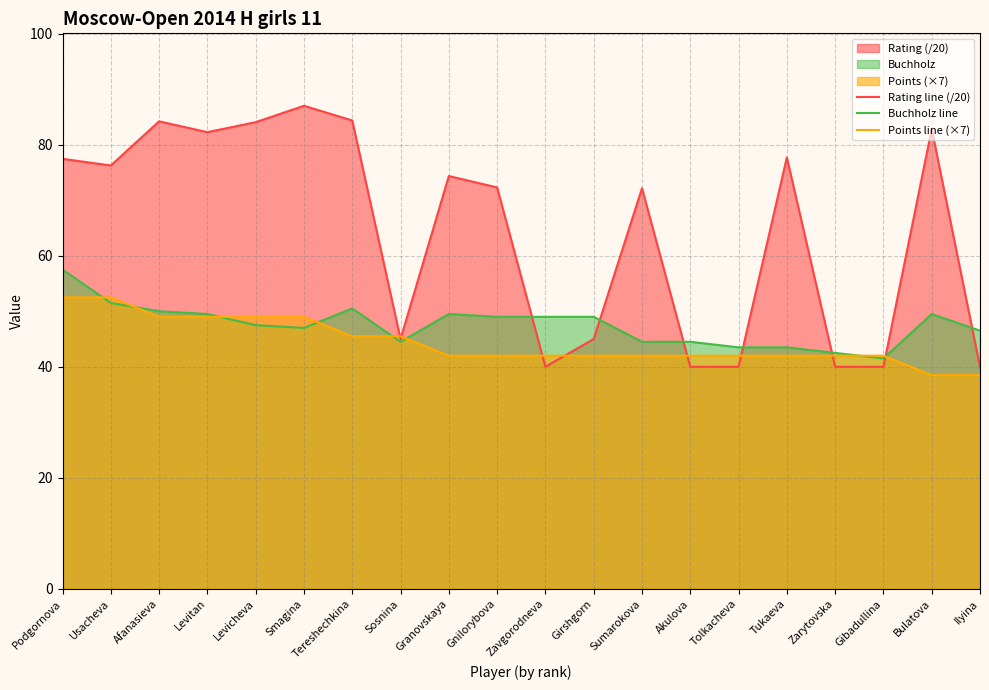

Is it true that Points line (×7) equals 25.4 at Zarytovska?

False